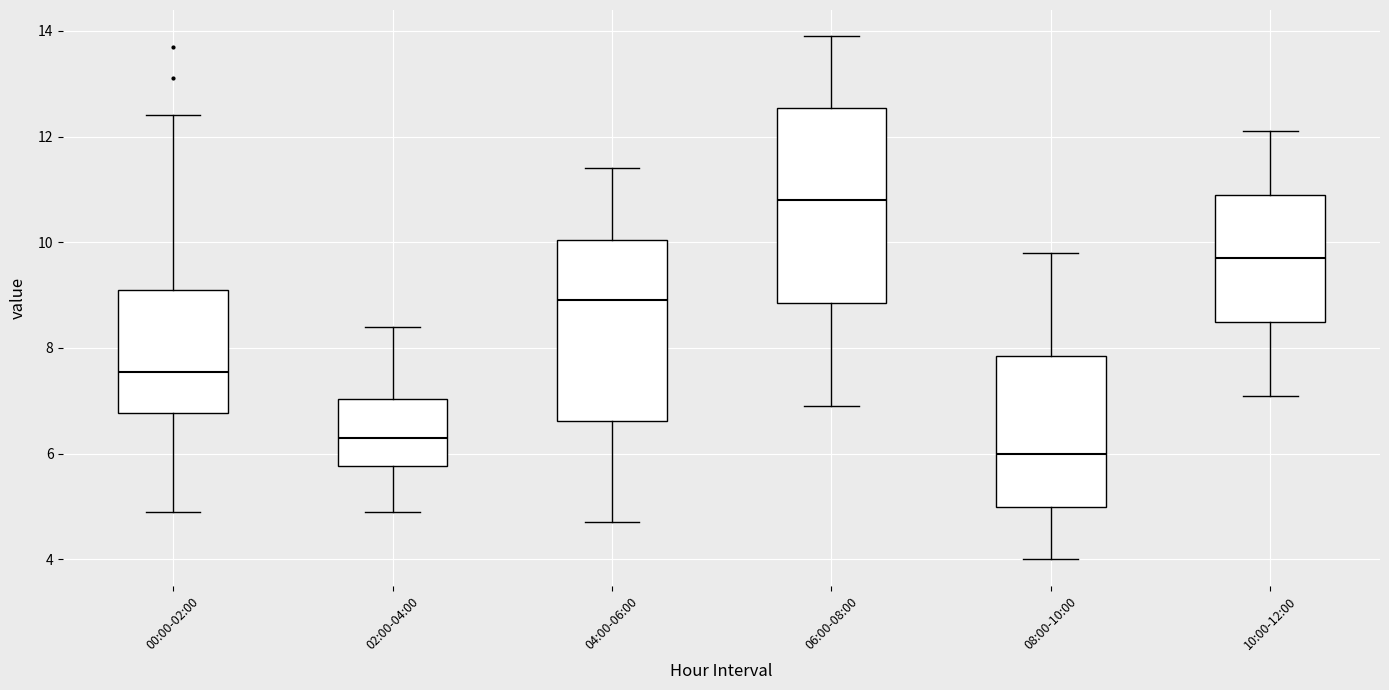

Which box is the tallest, from its lower edge to its upper edge?

06:00-08:00